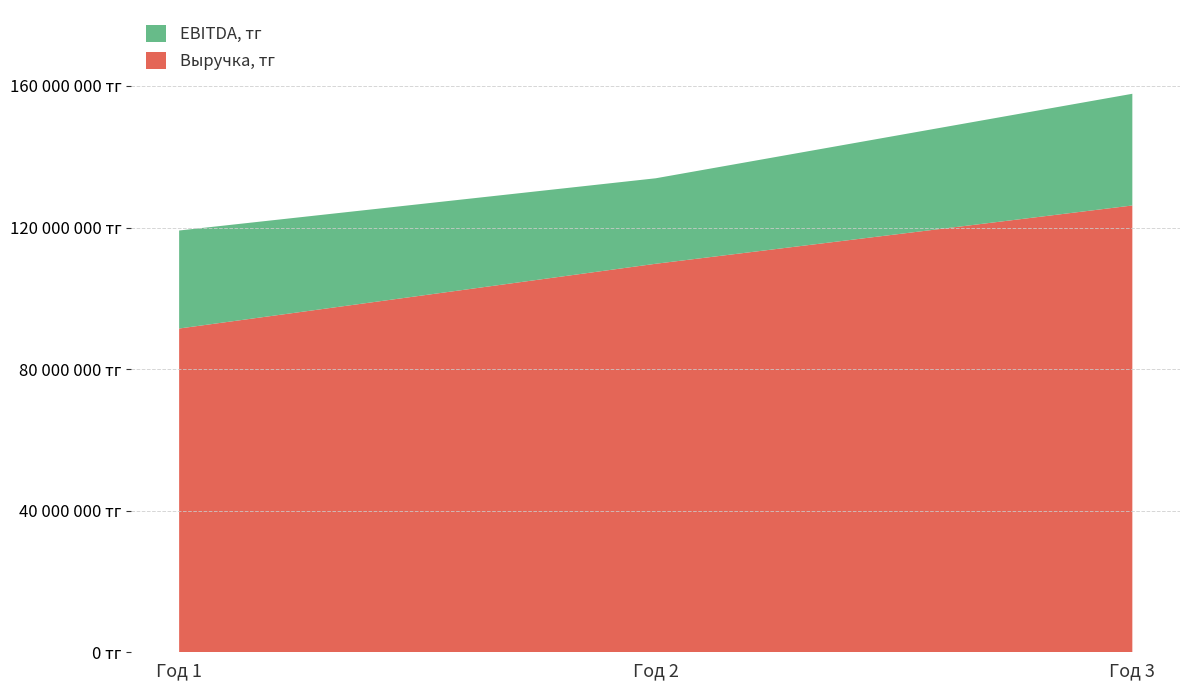

Reading left to right, extract all data points from this chart.

Выручка, тг: Год 1=91466666	Год 2=109759999	Год 3=126223998
EBITDA, тг: Год 1=27686666	Год 2=24147199	Год 3=31555999